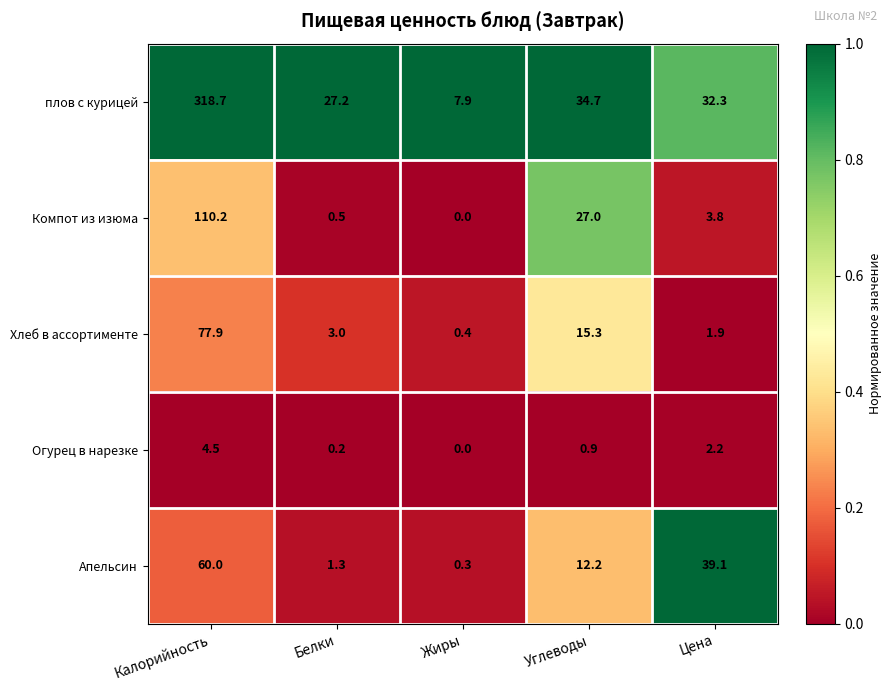

What is the spread (max minus min) of values at Белки?

27.0